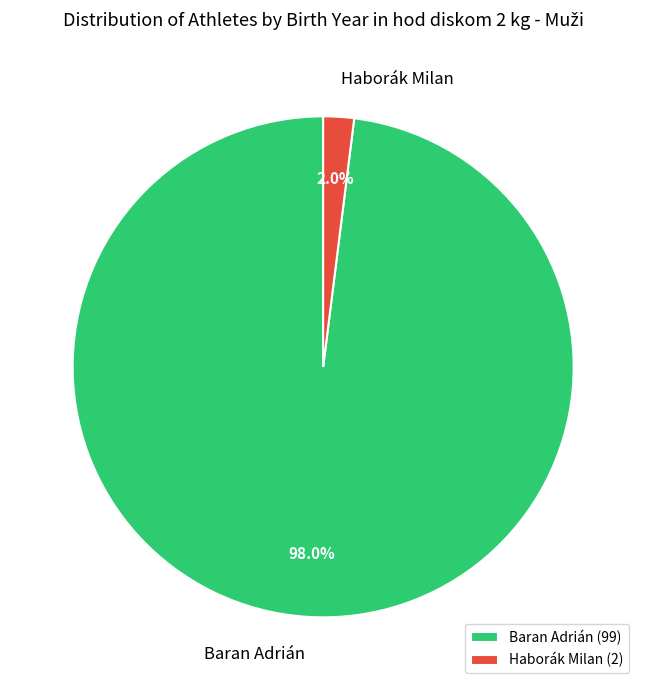

To the nearest percent, what is the difference between the Haborák Milan and Baran Adrián slice percentages?

96%